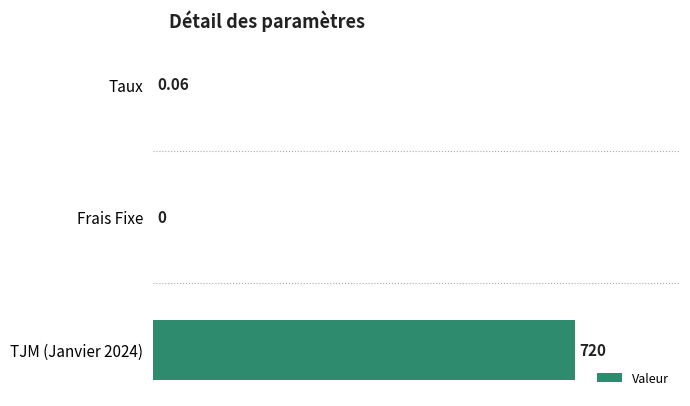

At which label is the value closest to 360?

Taux